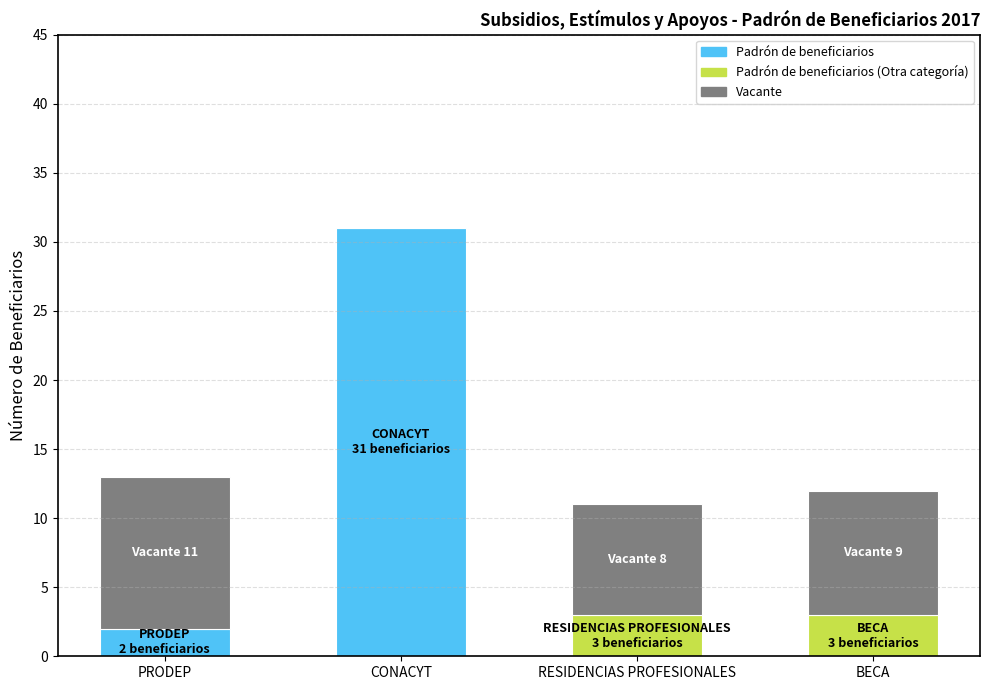

What is the sum of the Padrón de beneficiarios values at PRODEP and CONACYT?

33